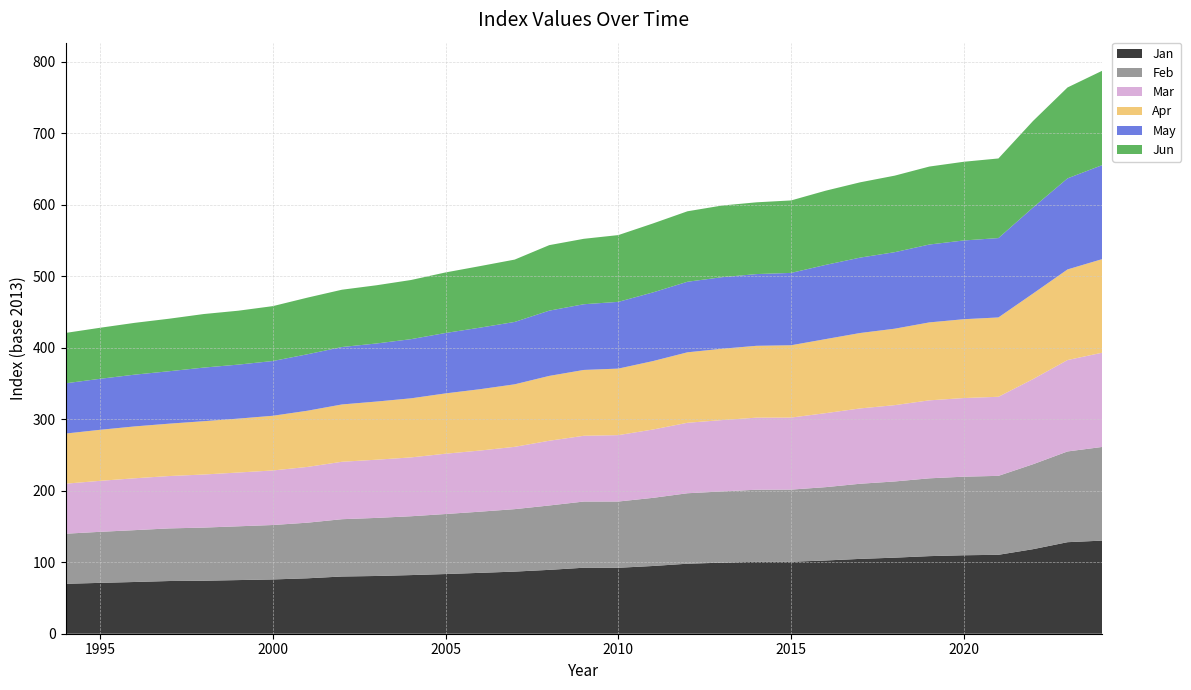

Reading right to left, list all the values displayed in this chart.

Jan: 130.2	128.0	118.2	110.3	109.7	108.5	106.4	104.7	102.4	100.6	100.6	99.4	97.9	94.7	92.2	92.3	89.3	86.9	85.1	83.5	82.0	80.7	80.0	77.5	75.9	75.0	74.1	73.7	72.3	71.1	69.8
Feb: 130.9	126.9	118.7	110.4	109.9	108.8	106.5	105.1	102.5	100.9	100.8	99.6	98.5	95.3	92.7	92.5	90.0	87.3	85.5	83.9	82.3	81.2	80.1	77.8	76.1	75.2	74.3	73.6	72.5	71.4	70.0
Mar: 131.8	127.8	119.0	110.6	110.0	109.0	106.7	105.3	103.5	100.7	100.8	99.8	98.5	95.5	92.8	92.0	90.5	87.1	85.5	84.3	82.3	81.4	80.3	78.0	76.3	75.2	74.2	73.2	72.5	71.3	70.0
Apr: 130.8	126.7	119.6	110.9	110.2	109.0	106.9	105.5	103.5	101.1	100.4	99.8	98.5	95.7	93.0	92.0	90.7	87.4	85.8	84.3	82.6	81.3	80.1	78.6	76.5	75.4	74.6	73.2	72.5	71.4	70.1
May: 131.4	127.3	120.2	111.0	110.1	108.9	107.0	105.4	103.8	101.2	100.3	100.0	98.7	96.0	93.3	91.9	91.2	87.2	86.1	84.5	82.7	81.2	80.3	78.9	76.6	75.5	75.0	73.3	72.4	71.3	70.3
Jun: 131.9	127.1	121.0	111.3	110.0	109.0	107.0	105.3	103.7	101.3	100.3	100.2	98.5	96.4	93.3	91.5	91.6	87.2	86.0	84.6	82.7	81.4	80.1	79.2	76.7	75.4	74.9	73.4	72.4	71.4	70.4